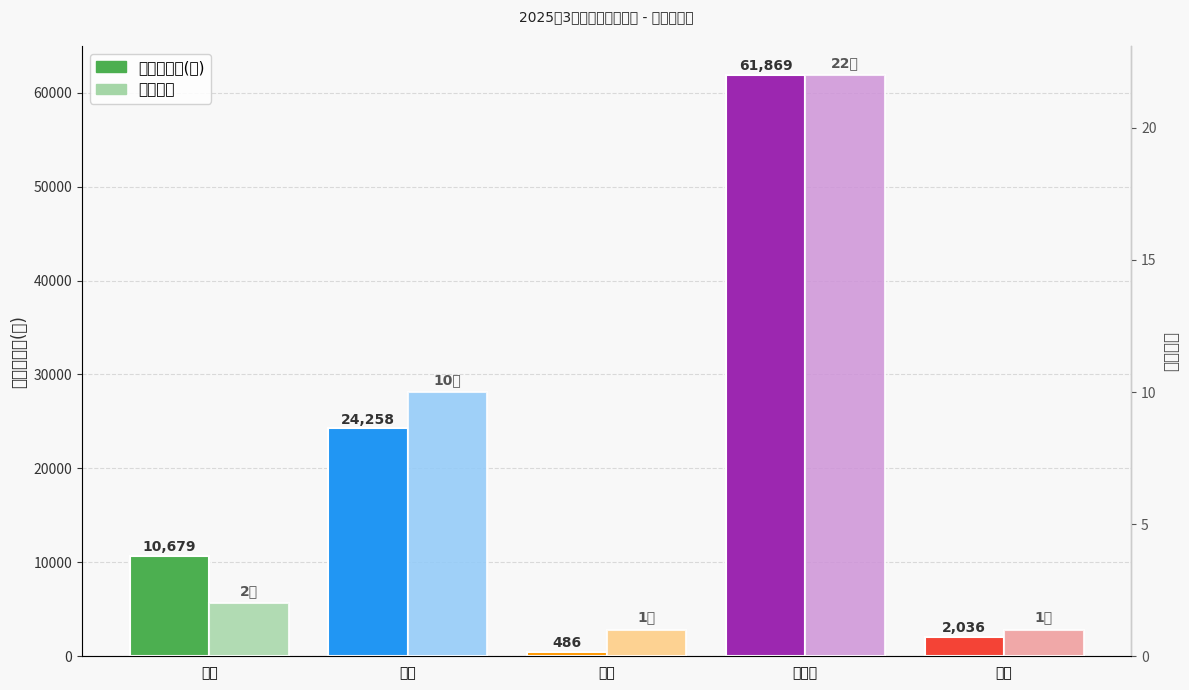

The value of 救助人数 at 兴隆 is 1. True or false?

True